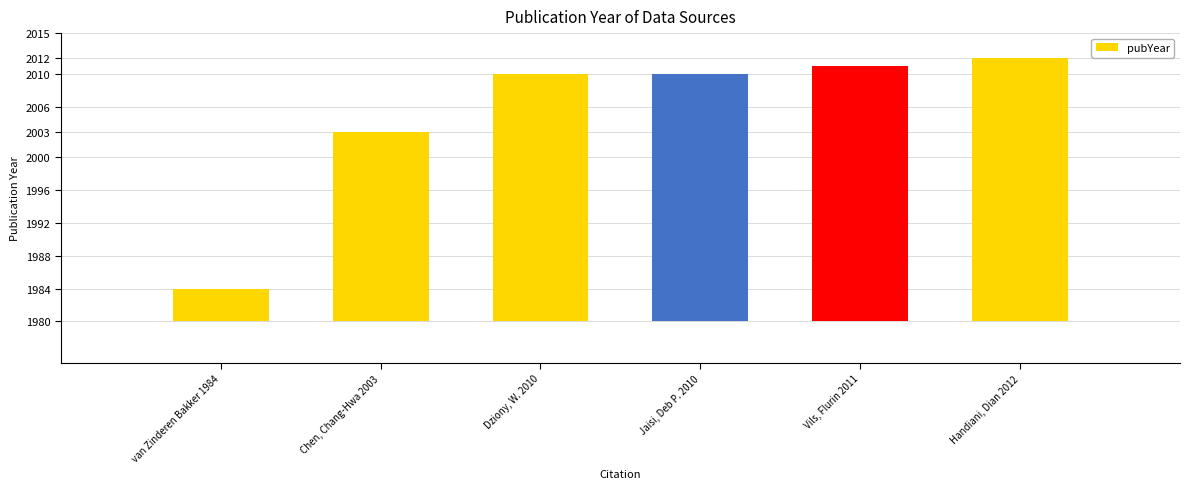

At which category does the chart reach its peak across all series?

Handiani, Dian 2012